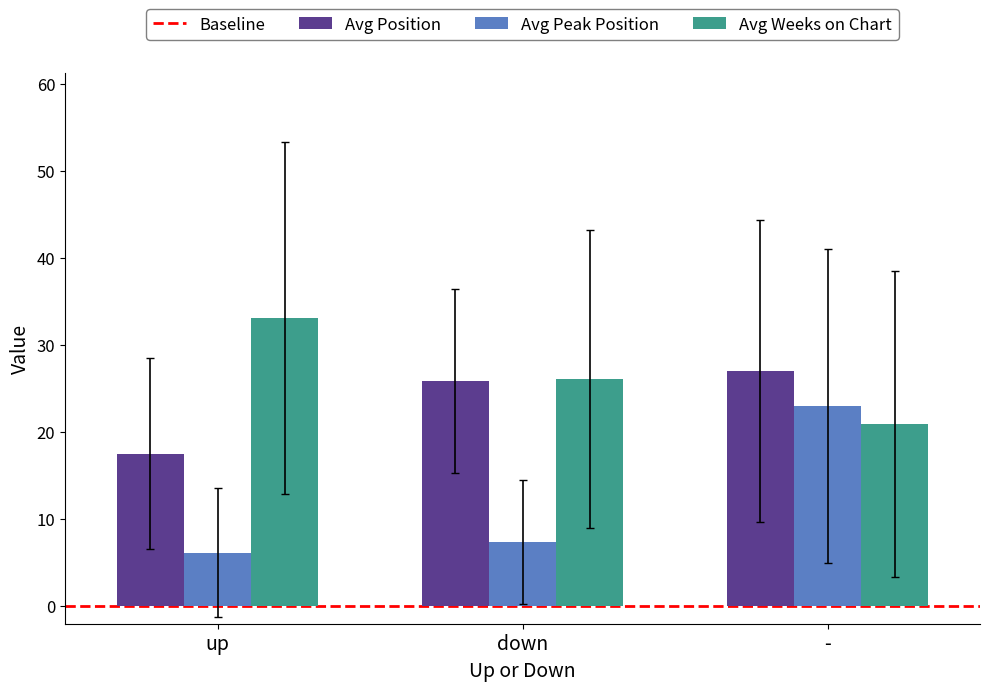

How many distinct data groups are displayed?

3